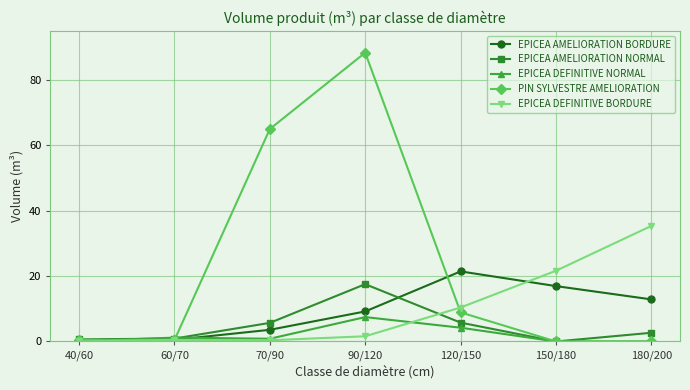

How many lines are shown in the chart?

5